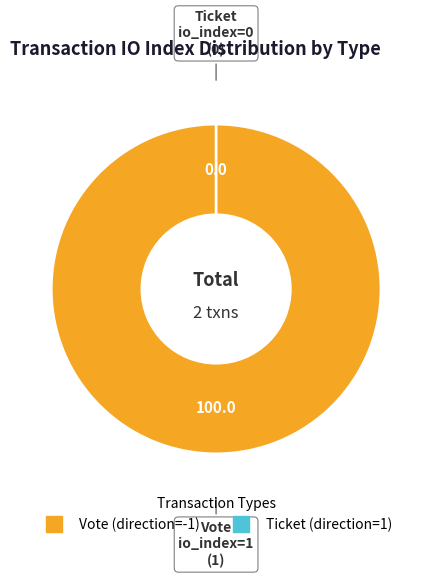

How many segments does this pie chart have?

2